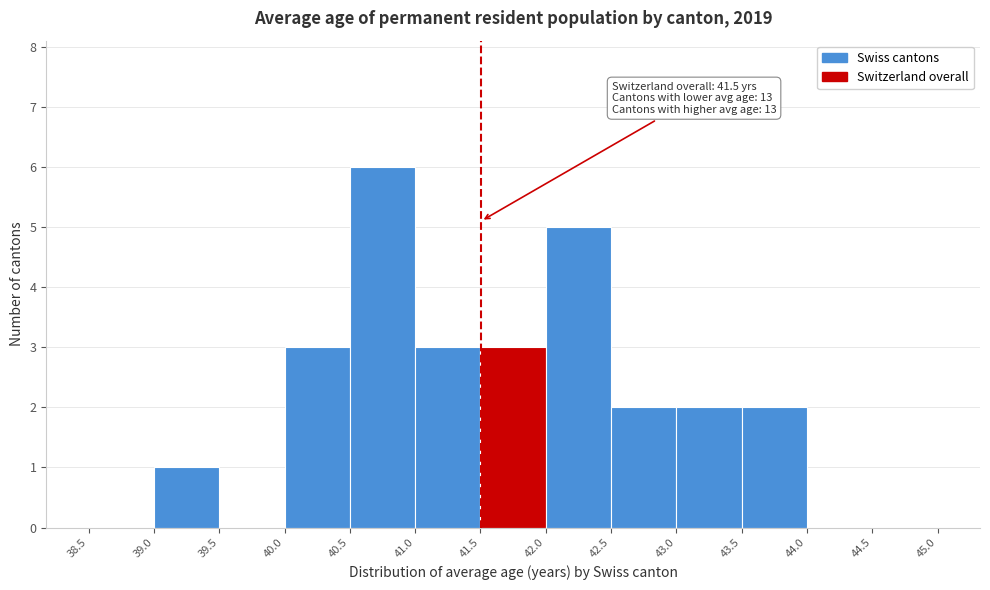

Which range on the x-axis has the tallest bar?

40.5 to 41.0